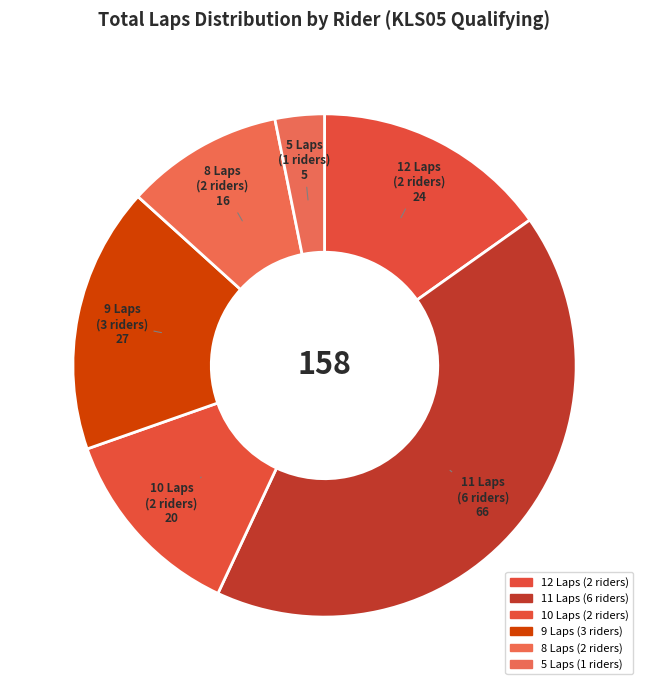

Rank the categories by value from lowest to highest.

5 Laps (1 riders), 8 Laps (2 riders), 10 Laps (2 riders), 12 Laps (2 riders), 9 Laps (3 riders), 11 Laps (6 riders)